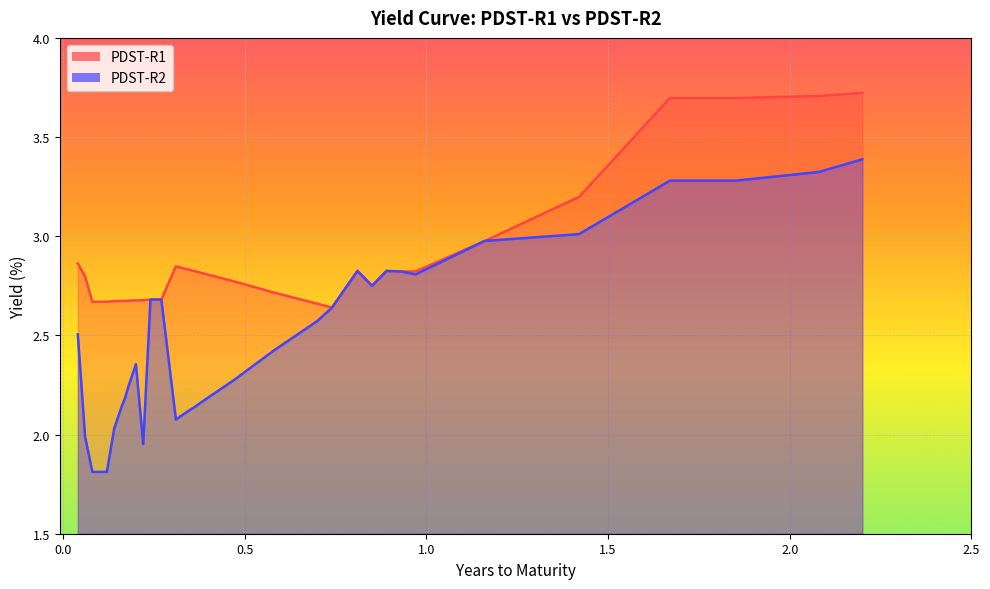

What is the lowest value of the PDST-R1 series?

2.6